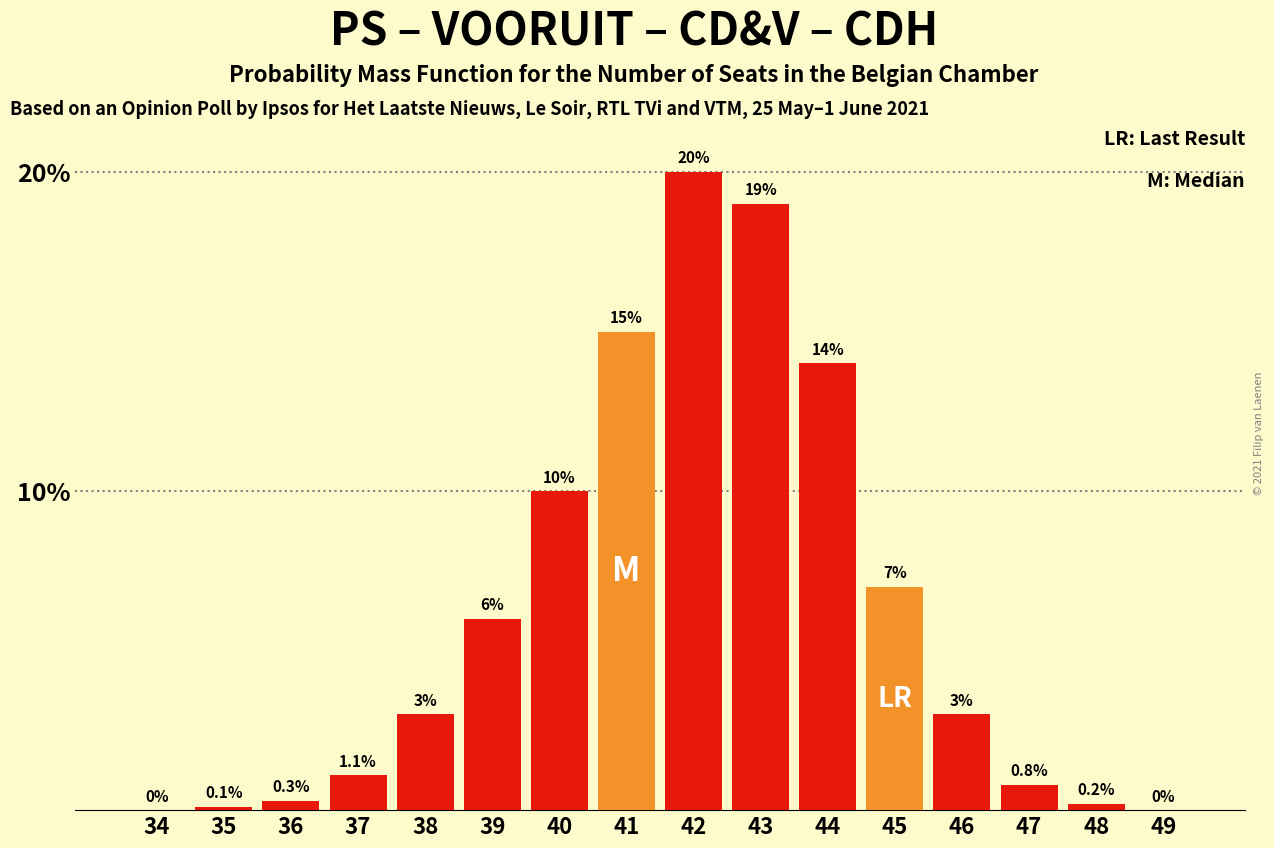

Reading left to right, extract all data points from this chart.

34=0.0	35=0.1	36=0.3	37=1.1	38=3.0	39=6.0	40=10.0	41=15.0	42=20.0	43=19.0	44=14.0	45=7.0	46=3.0	47=0.8	48=0.2	49=0.0